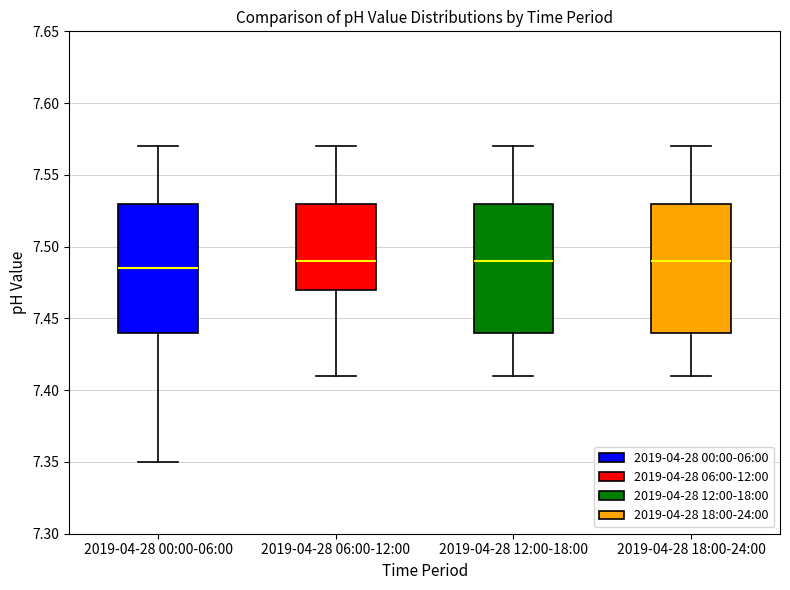

Reading left to right, transcribe this box plot: for each box, give where its median line is, the range the box spans, and where its two whiskers end, as read against the y-axis. The values are not printed on the chart, so give them approximately, as read against the axis.

2019-04-28 00:00-06:00: median 7.485, box 7.440 to 7.530, whiskers 7.350 to 7.570
2019-04-28 06:00-12:00: median 7.490, box 7.470 to 7.530, whiskers 7.410 to 7.570
2019-04-28 12:00-18:00: median 7.490, box 7.440 to 7.530, whiskers 7.410 to 7.570
2019-04-28 18:00-24:00: median 7.490, box 7.440 to 7.530, whiskers 7.410 to 7.570